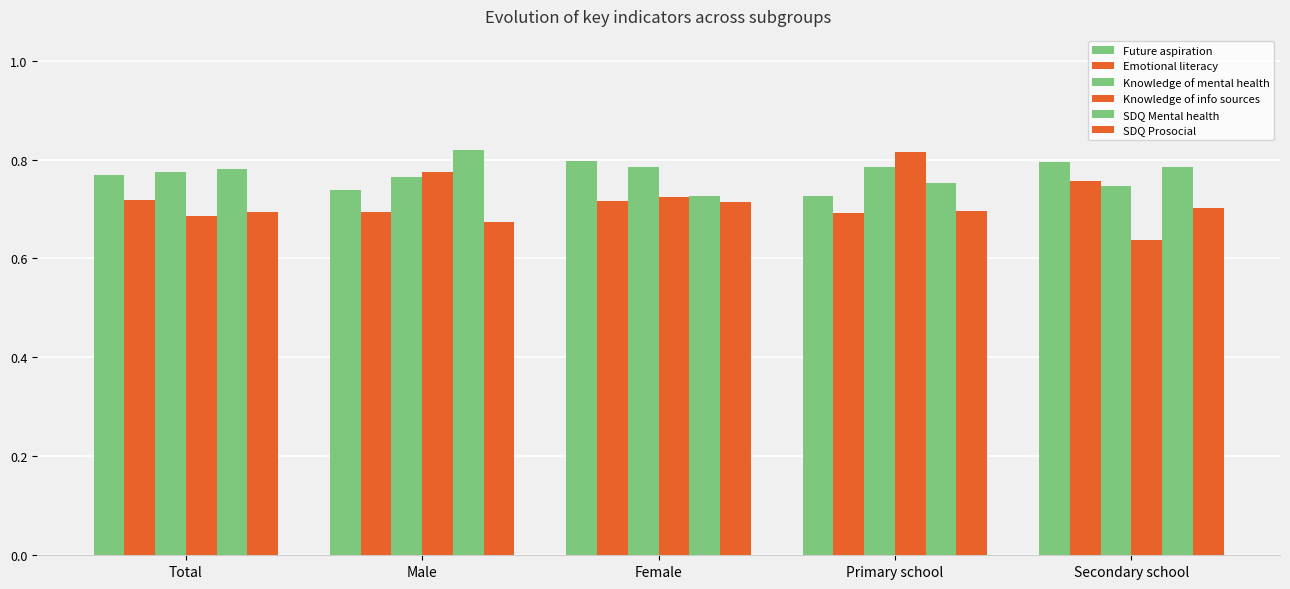

How many bars are there in total?

30